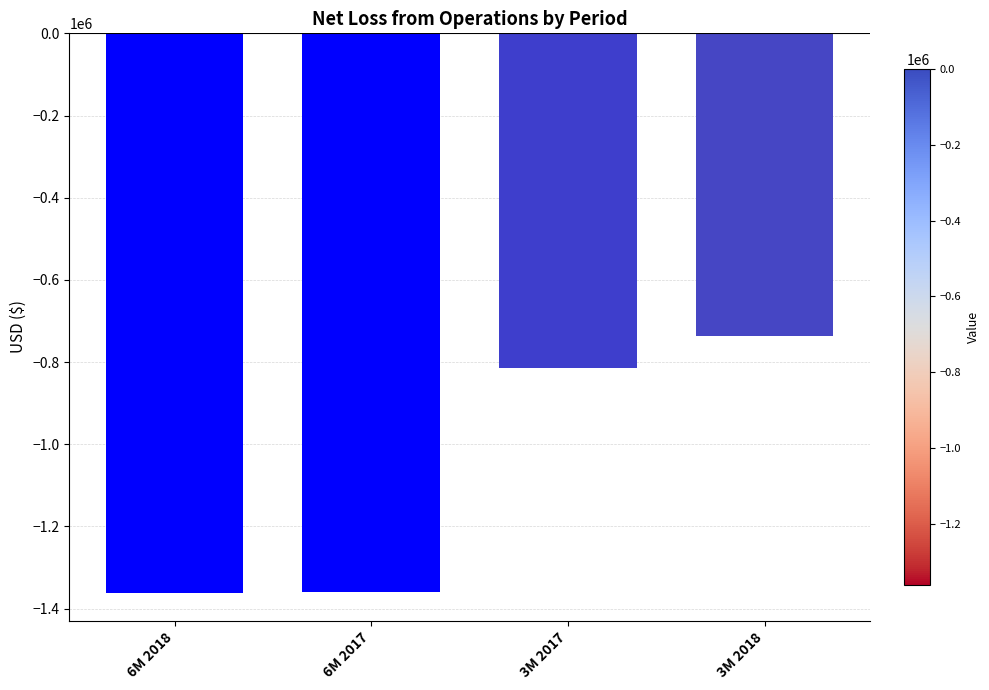

True or false: the data shows -1360931 at 6M 2017.

True